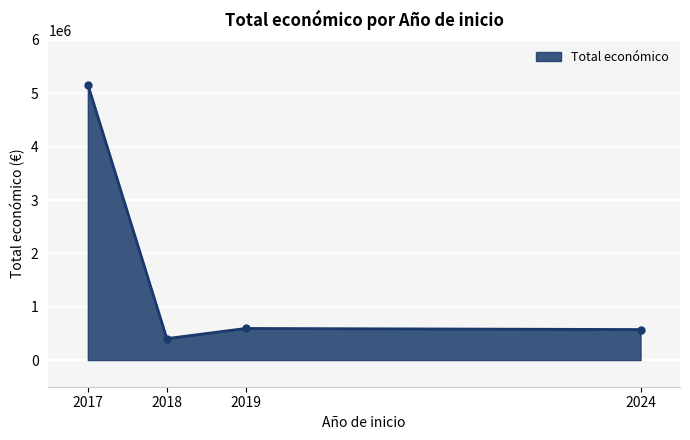

At which category does the chart reach its peak across all series?

2017